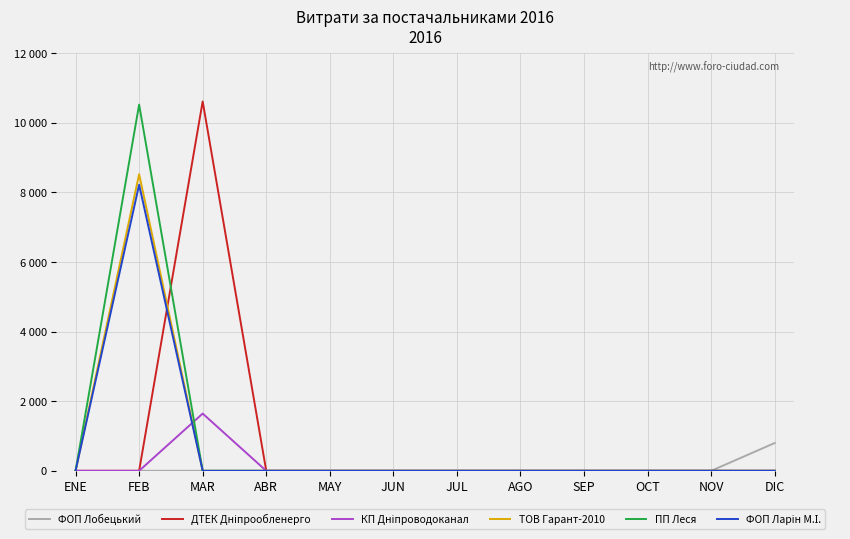

The КП Дніпроводоканал series shows 0.0 at SEP. True or false?

True